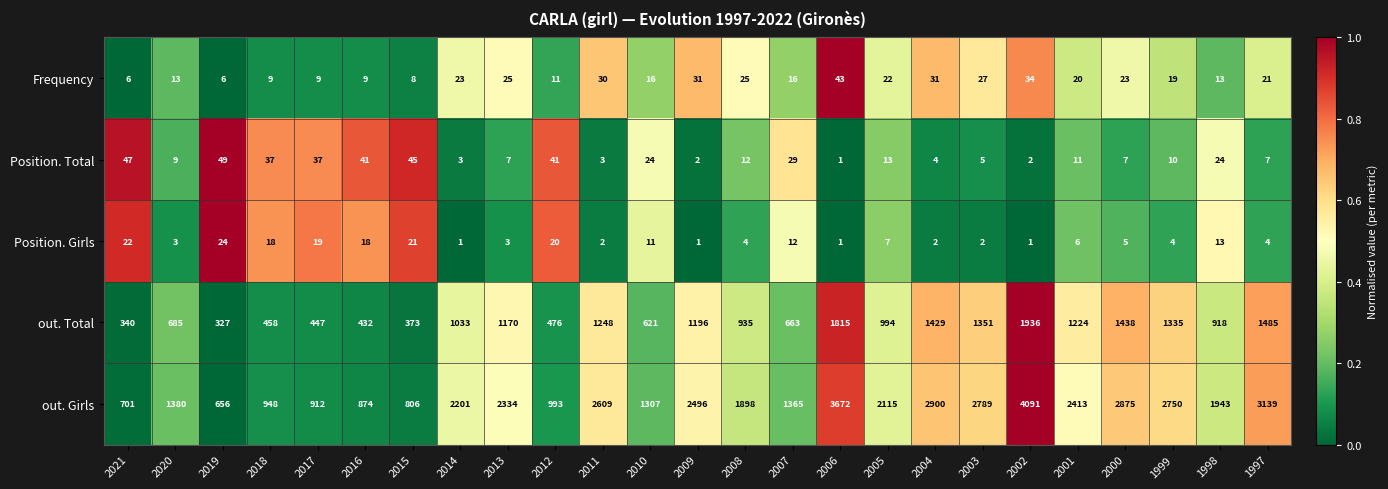

What is the sum of all Frequency values?

490